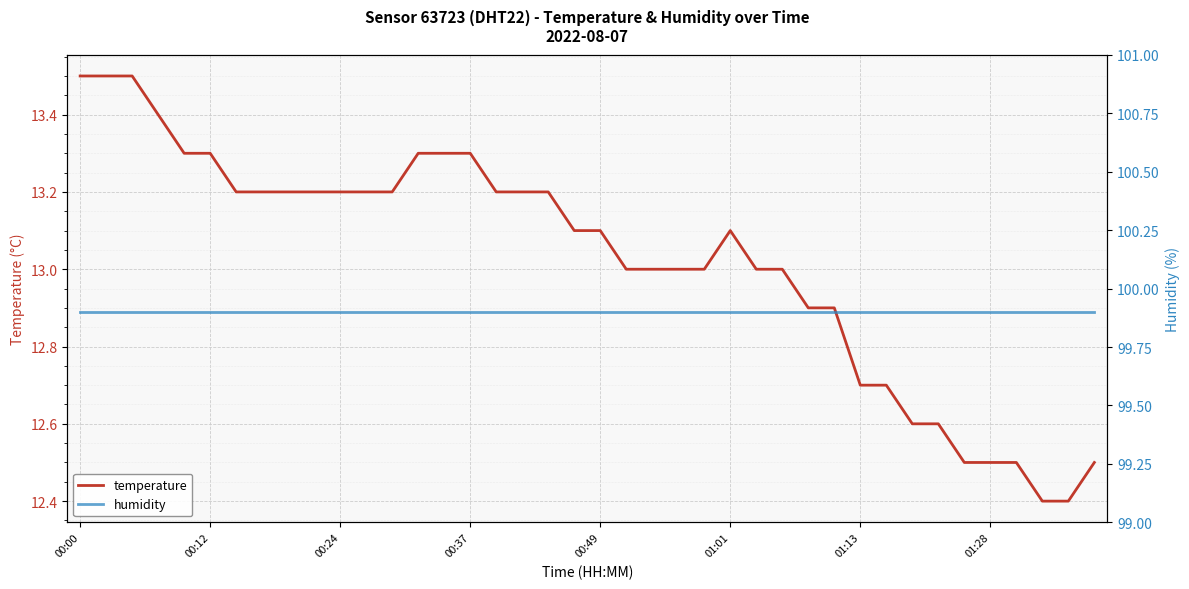

Is this an area chart (filled region under the line)?

No